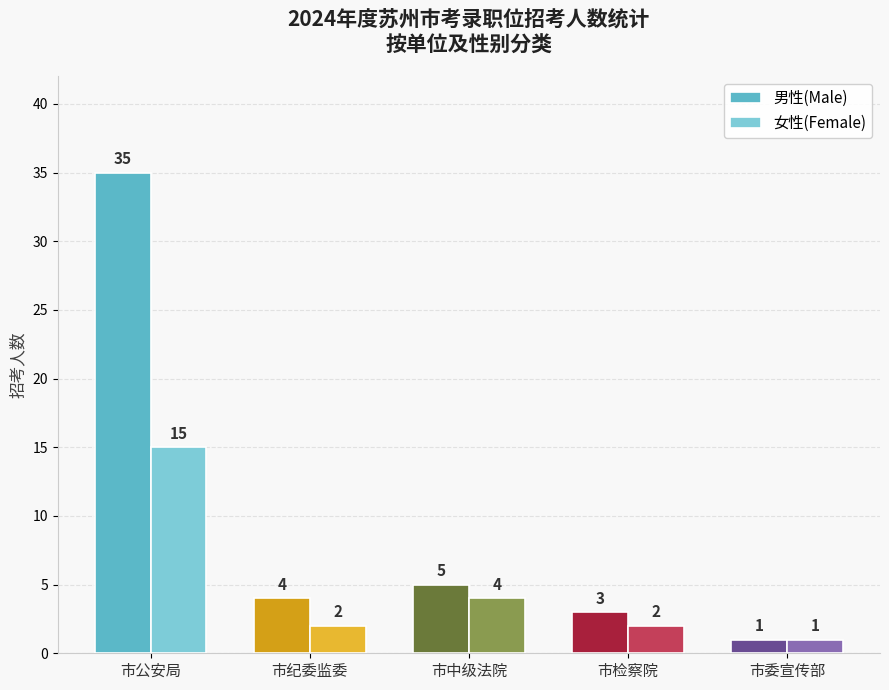

Which category has the lowest value in the 女性(Female) series?

市委宣传部